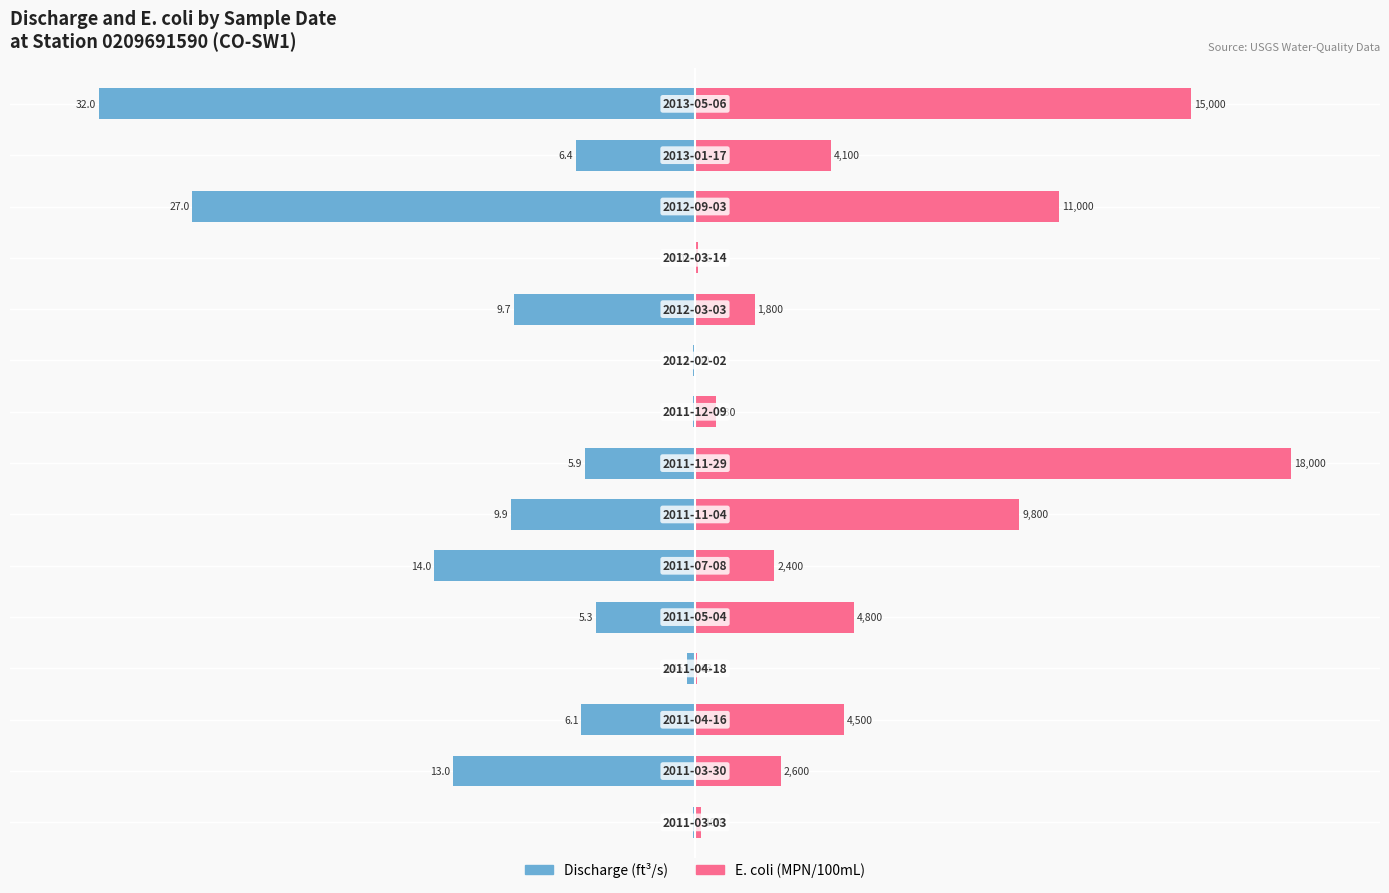

What is the value of the Discharge (ft³/s) bar at the 1st from the left?

-0.3